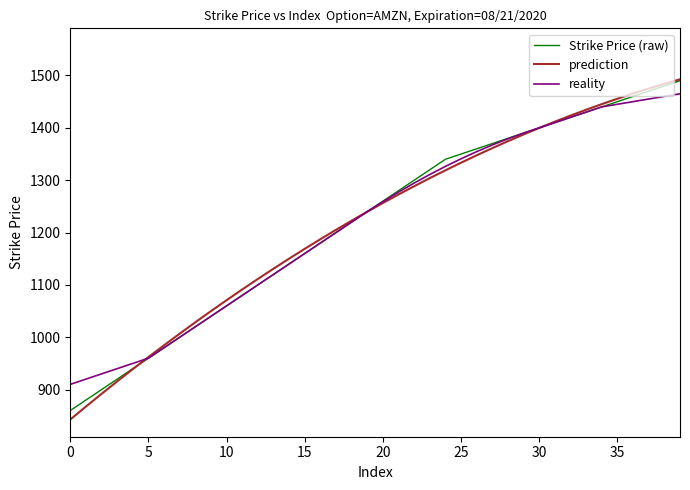

What is the highest value of the Strike Price (raw) series?

1490.0